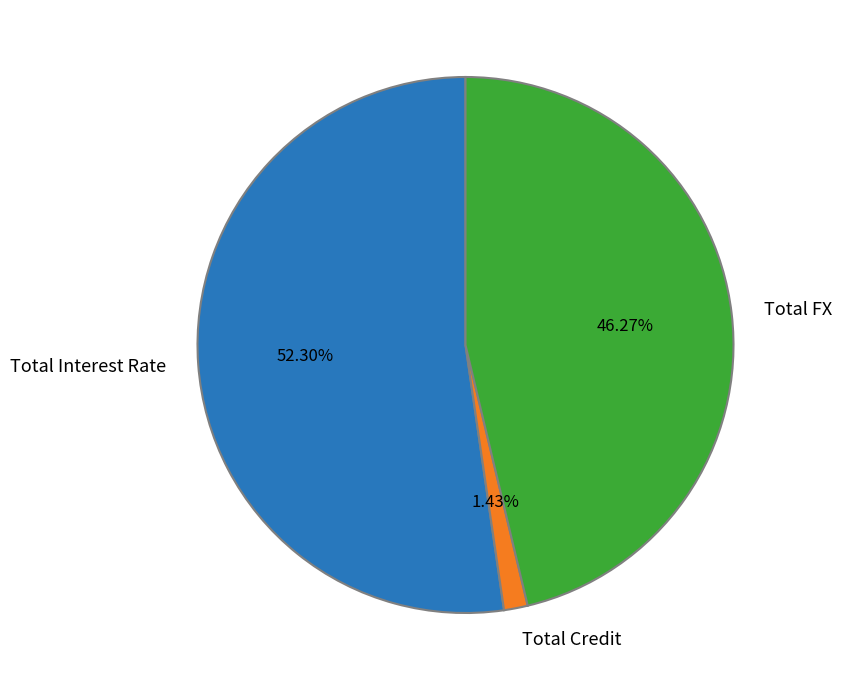

Which has a higher value, Total Interest Rate or Total FX?

Total Interest Rate